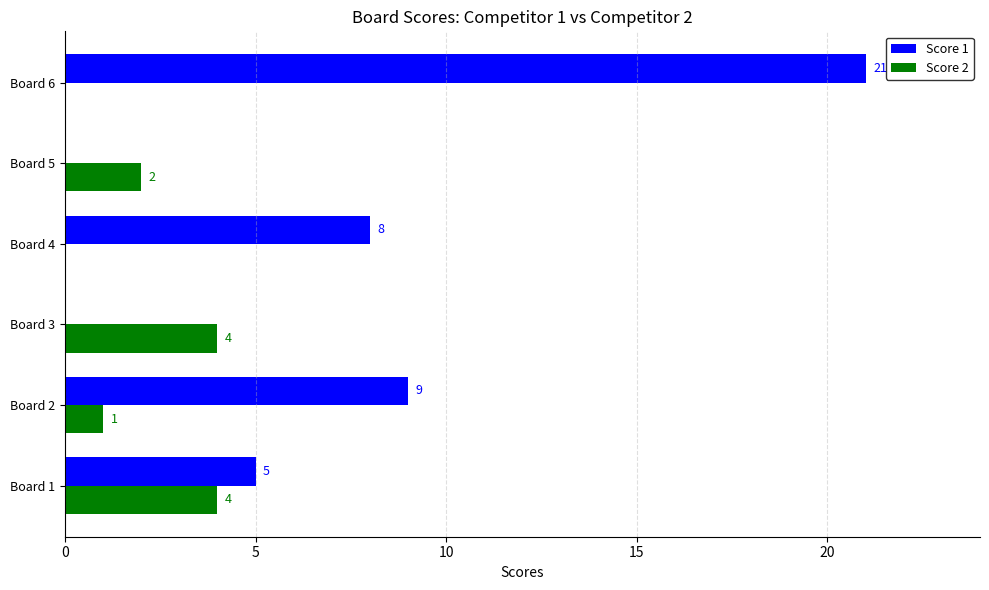

What is the total value across all series at Board 3?

4